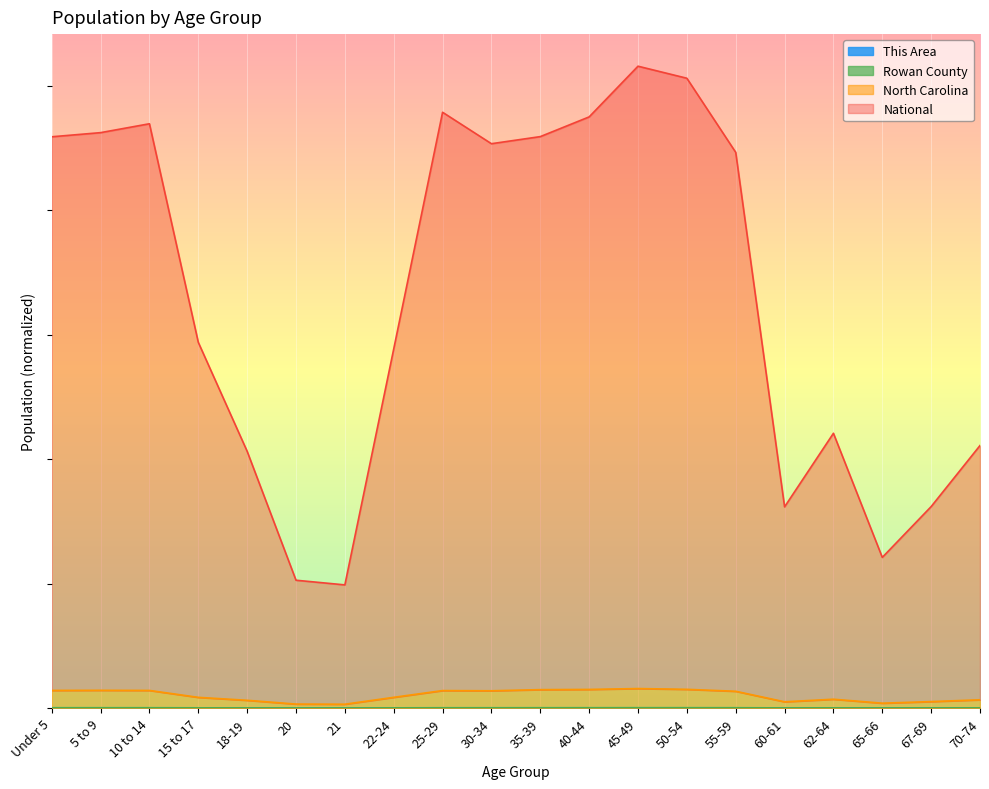

List the labels in order of This Area value, smallest first.

20, 21, 65-66, 18-19, 60-61, 67-69, 22-24, 70-74, 62-64, 15 to 17, 25-29, 30-34, Under 5, 5 to 9, 55-59, 10 to 14, 35-39, 50-54, 40-44, 45-49